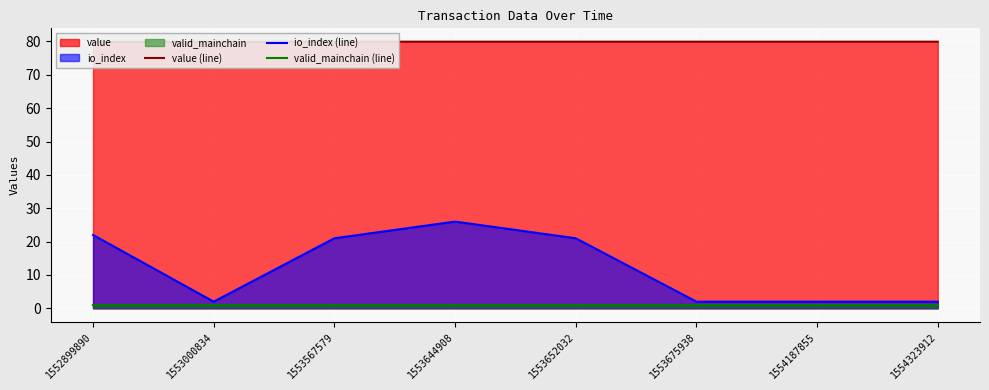

What is the value of the io_index (line) point at the 2nd from the left?

2.0